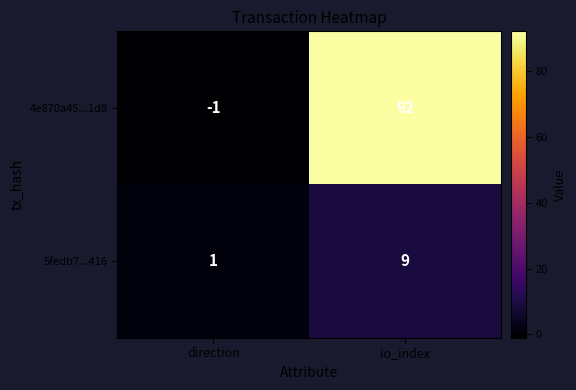

Rank the series by their average value, from highest to lowest.

4e870a45...1d8, 5fedb7...416